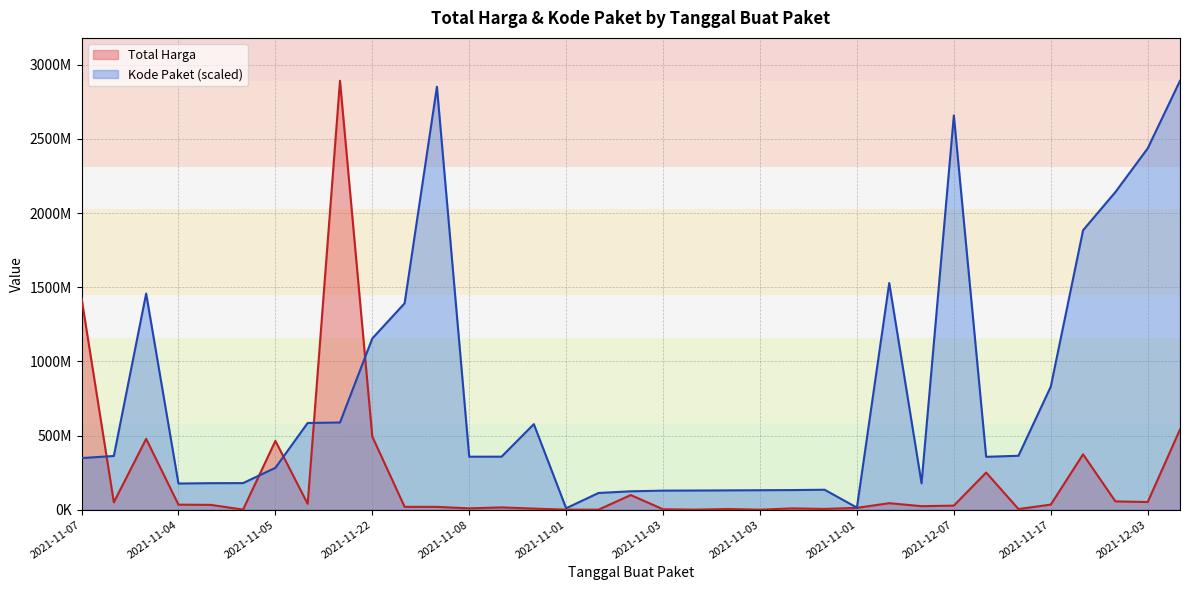

Does the chart have visible grid lines?

Yes